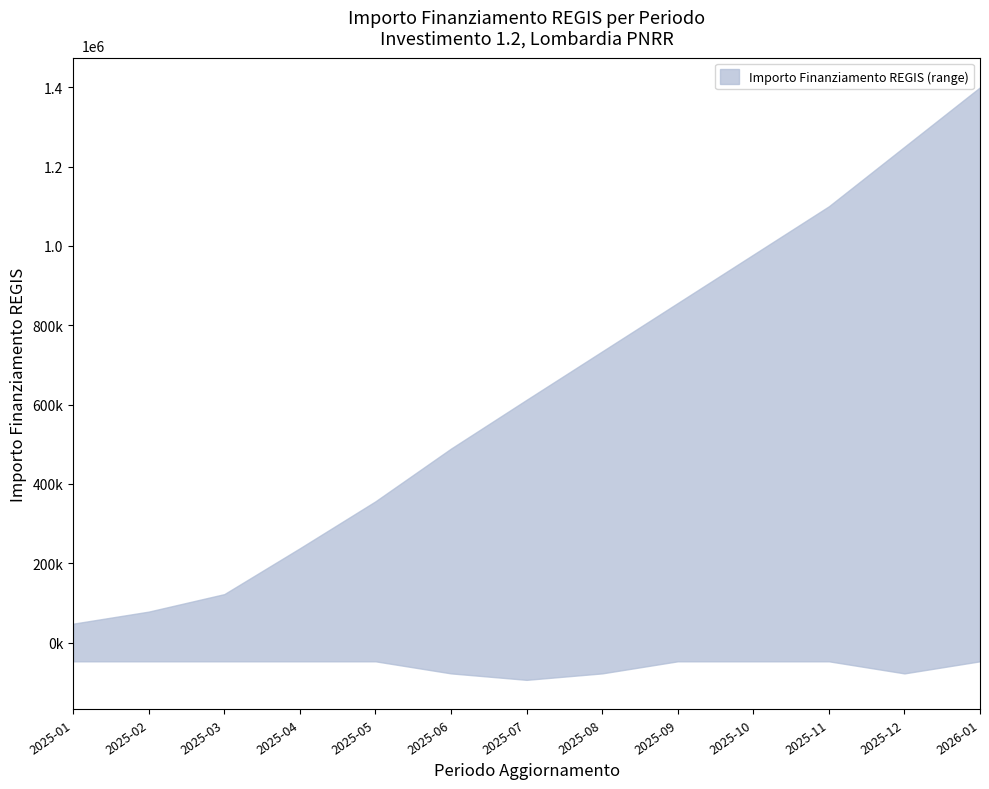

True or false: lower has more than 2 interior local peaks.

False